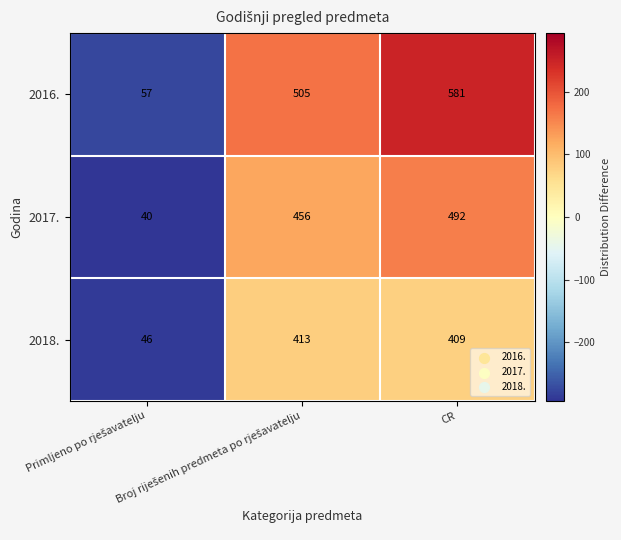

What is the difference between the second highest and minimum values in the 2018. series?

363